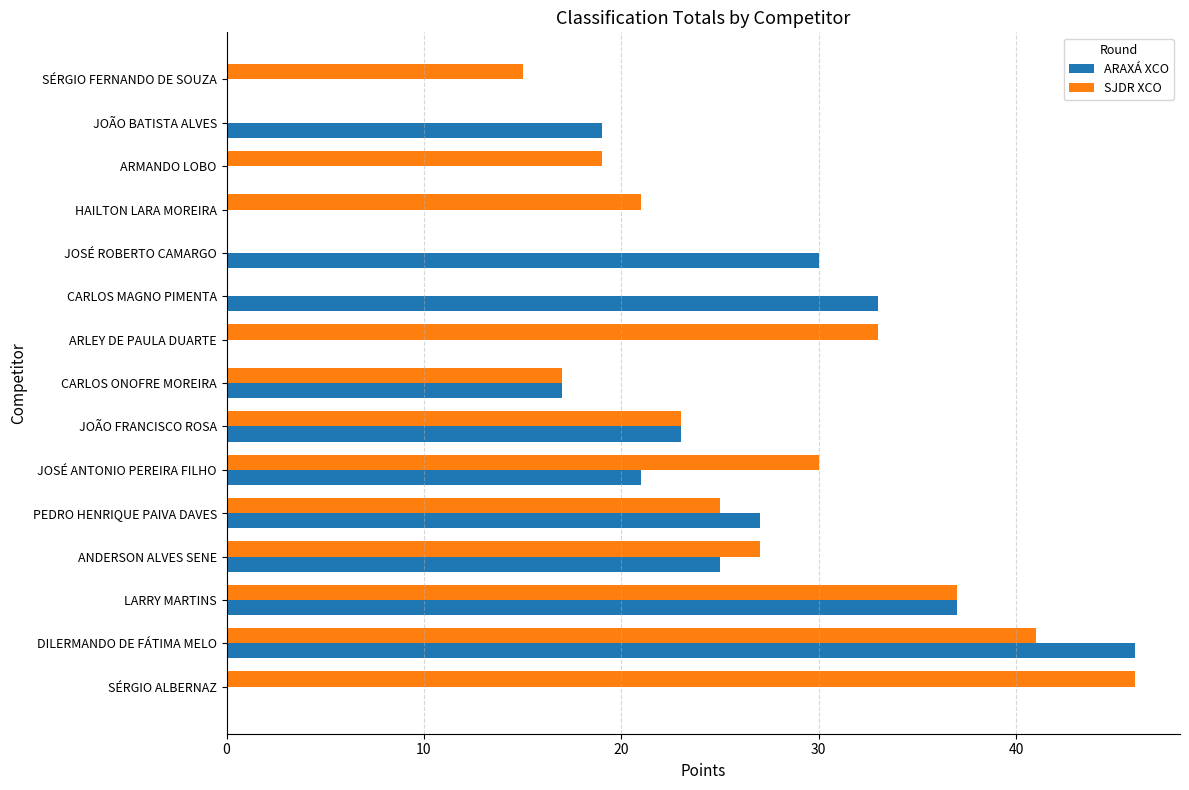

What is the sum of the SJDR XCO values at JOÃO FRANCISCO ROSA and CARLOS MAGNO PIMENTA?

23